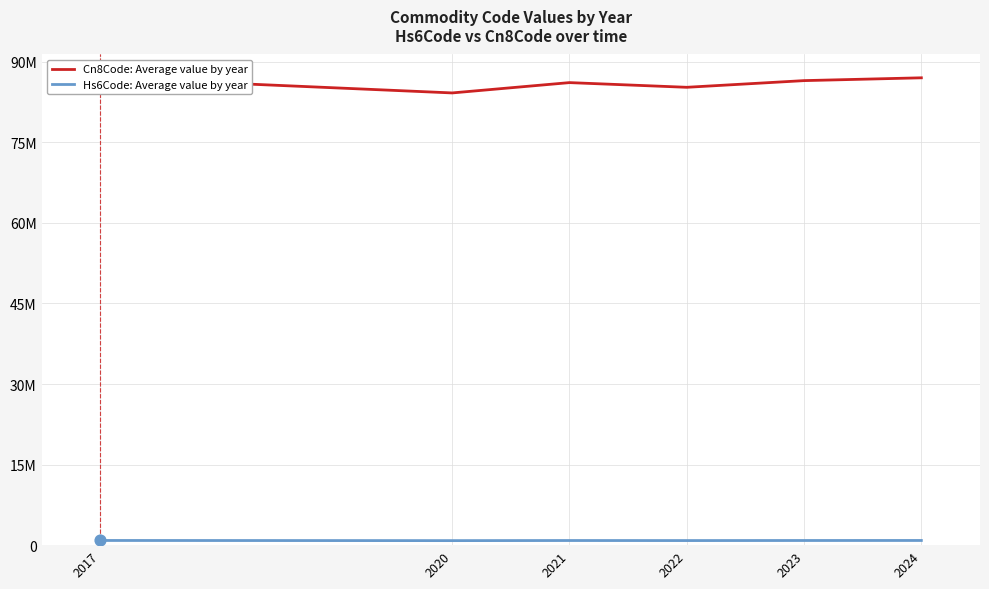

Is the value of Cn8Code: Average value by year at 2024 greater than the value of Hs6Code: Average value by year at 2021?

Yes